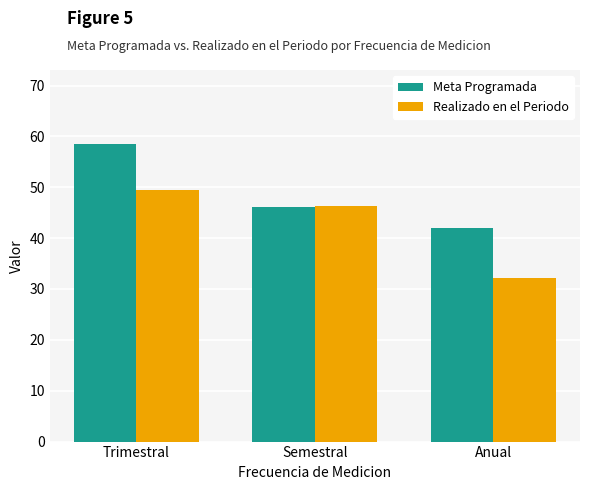

What is the difference between the maximum and minimum values in the Realizado en el Periodo series?

17.2